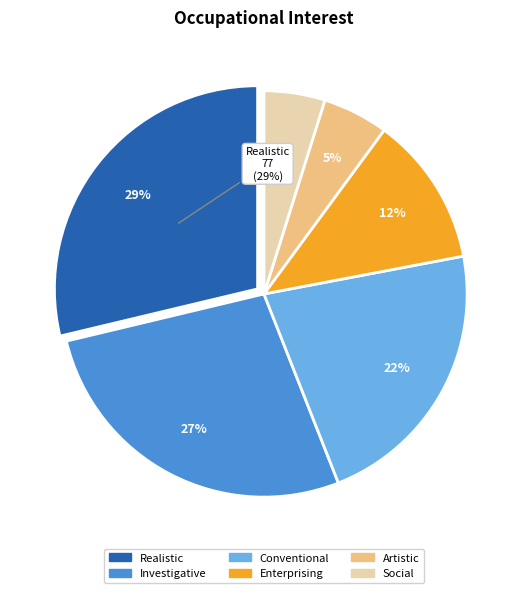

True or false: Investigative accounts for 13% of the total.

False